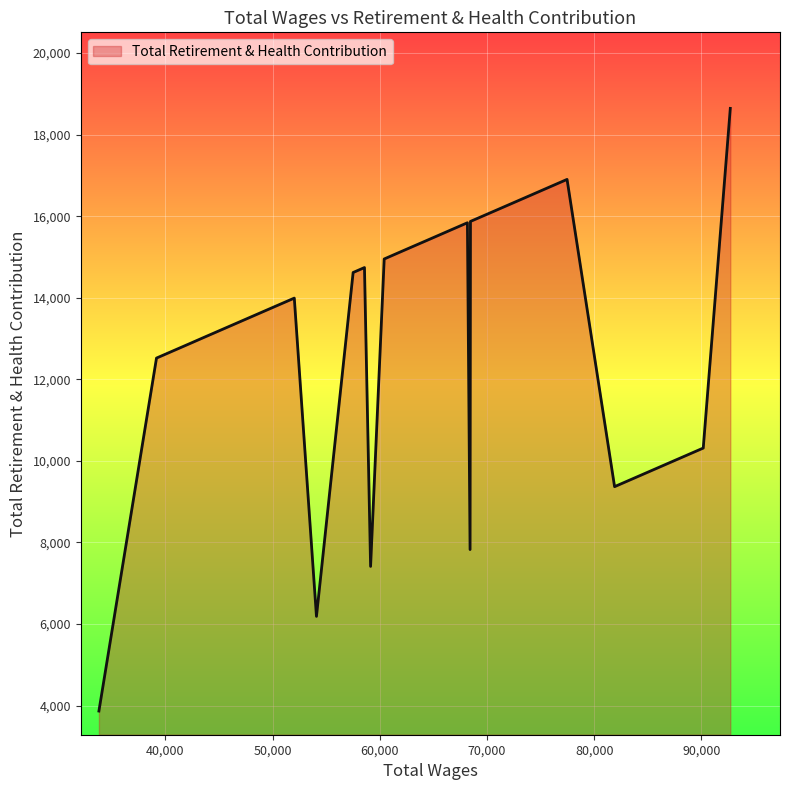

What is the maximum value shown in the chart?

18642